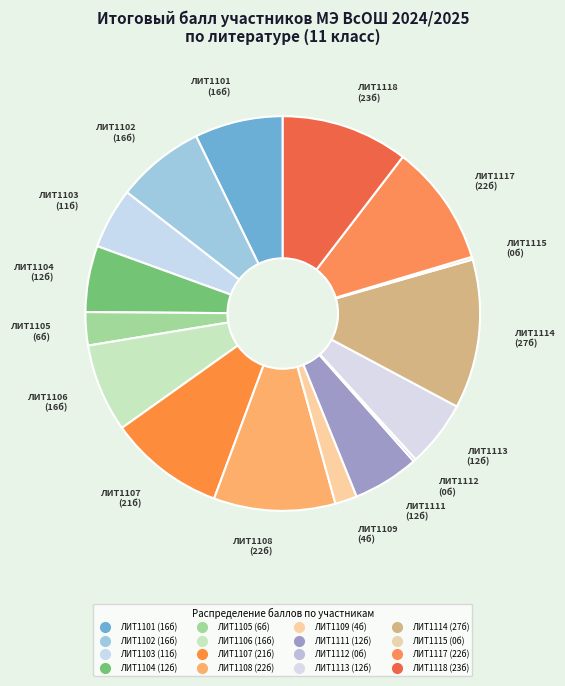

Does ЛИТ1109 account for over 50% of the chart?

No